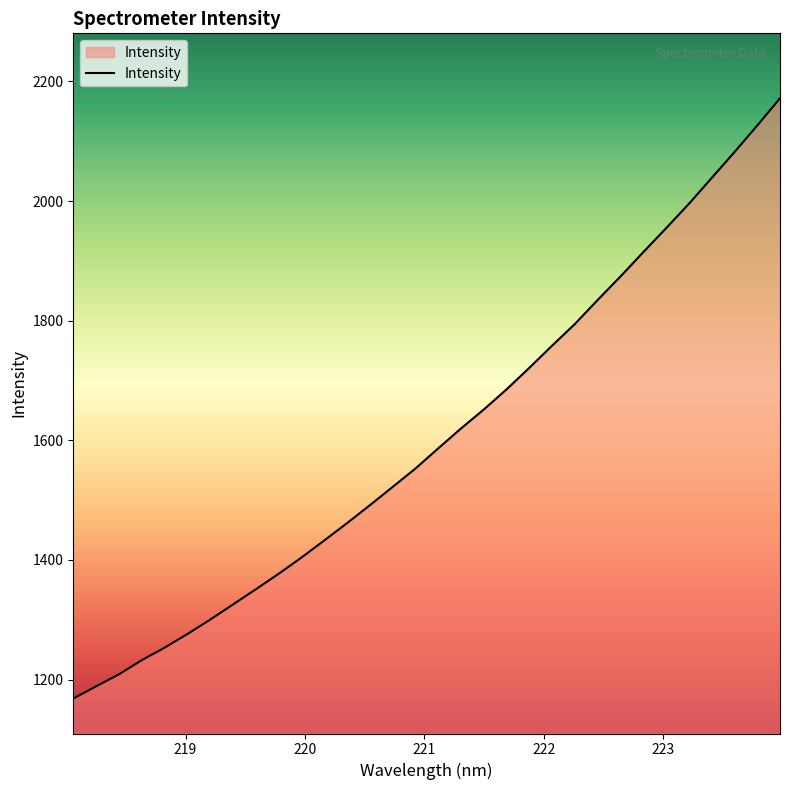

What is the greatest value displayed?

2171.9